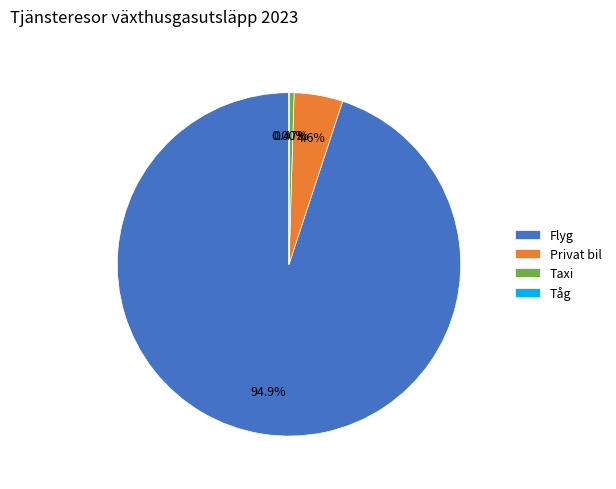

Is there any slice that represents more than half of the pie?

Yes